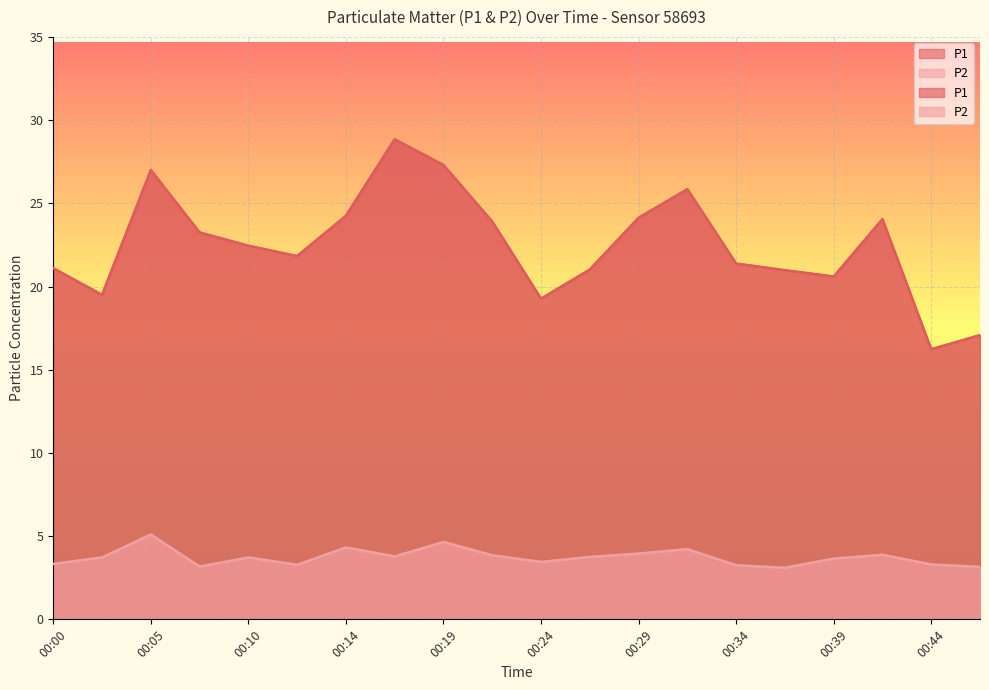

What value does the P1 series have at 00:26?

21.0